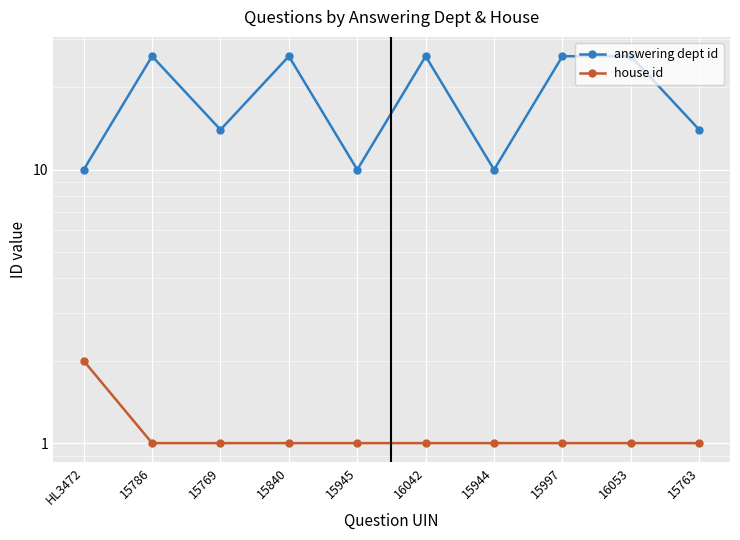

What is the difference between the maximum and minimum values in the house id series?

1